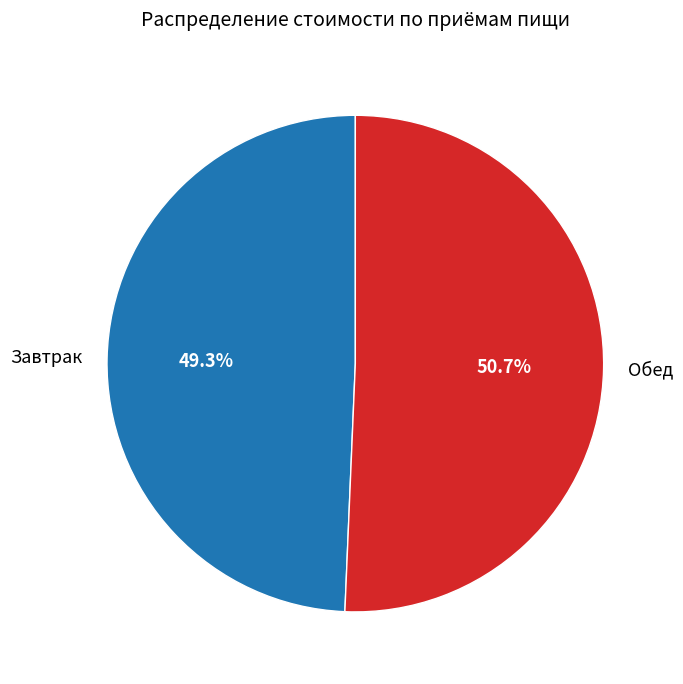

To the nearest percent, what is the difference between the largest and smallest slice percentages?

1%